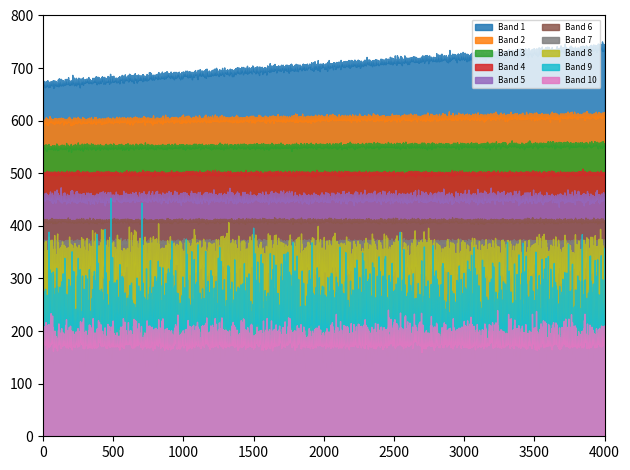

Does the chart display data point markers on the line(s)?

No